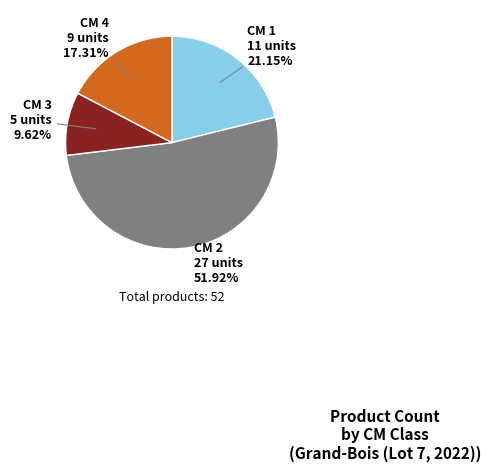

Which slice represents more than half of the pie?

CM 2